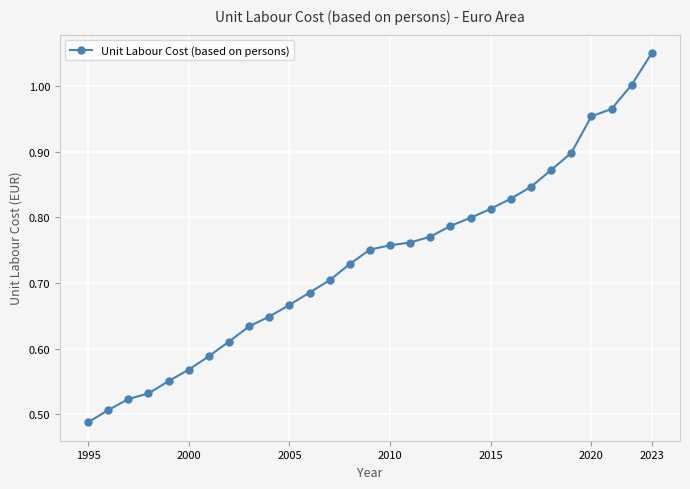

Reading left to right, what are all the values shown in this chart?

0.5	0.5	0.5	0.5	0.6	0.6	0.6	0.6	0.6	0.6	0.7	0.7	0.7	0.7	0.8	0.8	0.8	0.8	0.8	0.8	0.8	0.8	0.8	0.9	0.9	1.0	1.0	1.0	1.1